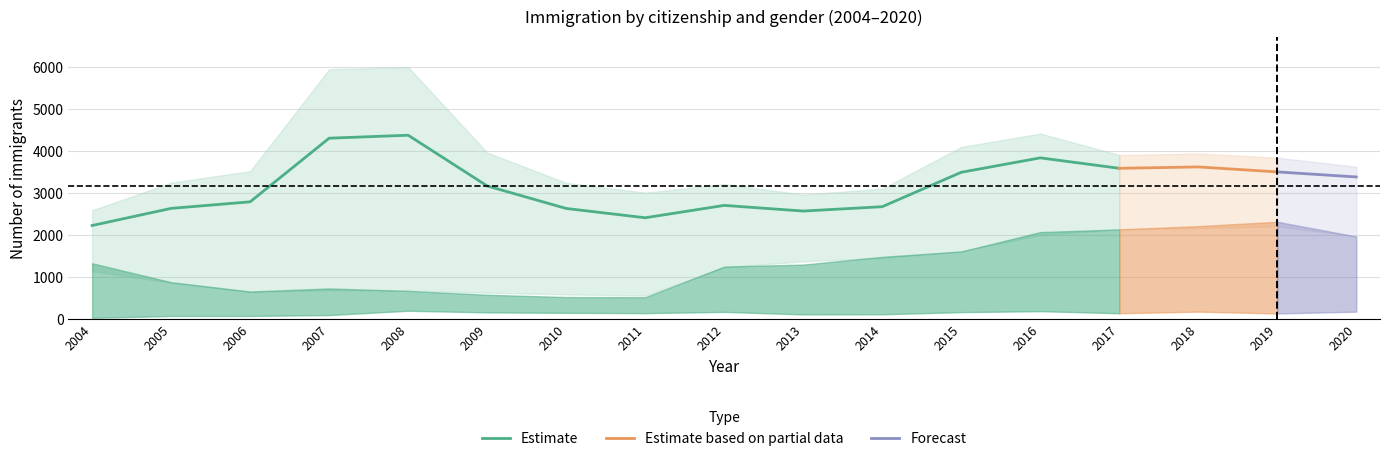

Is it true that muzi_madarsko equals 81 at 2019?

False